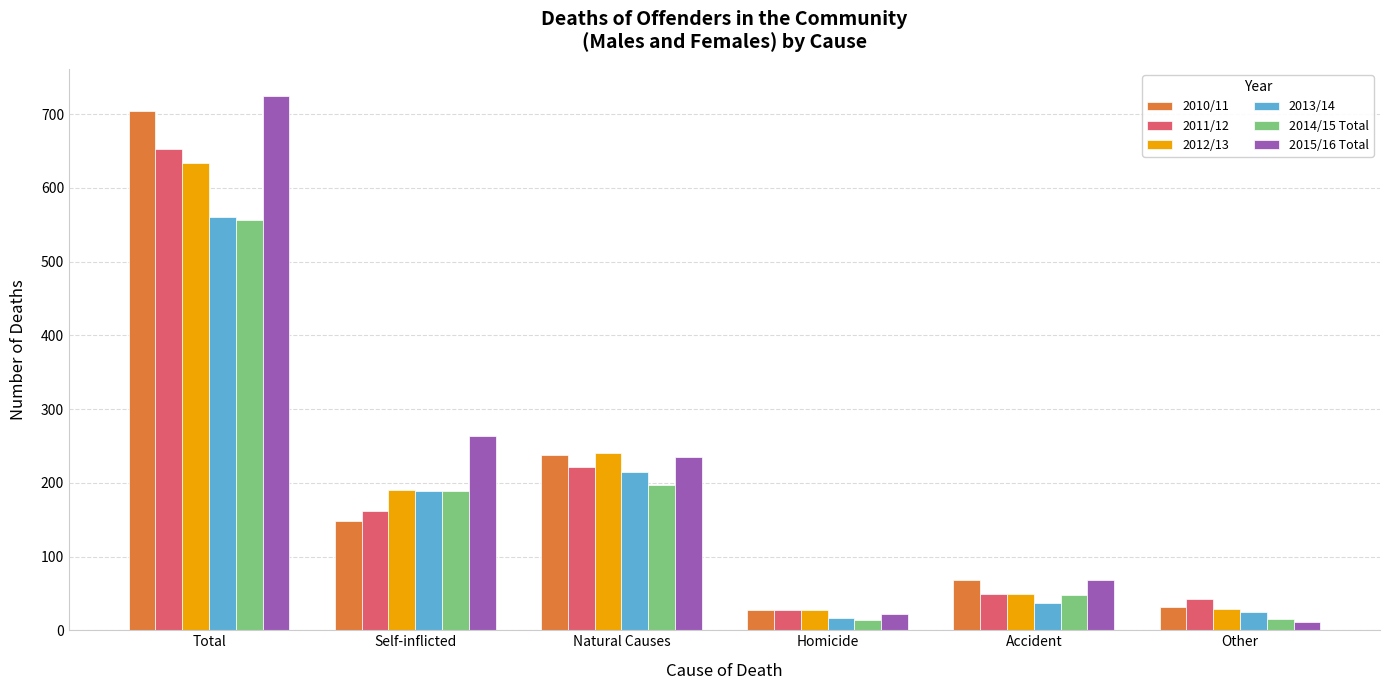

The value of 2012/13 at Homicide is 28. True or false?

True